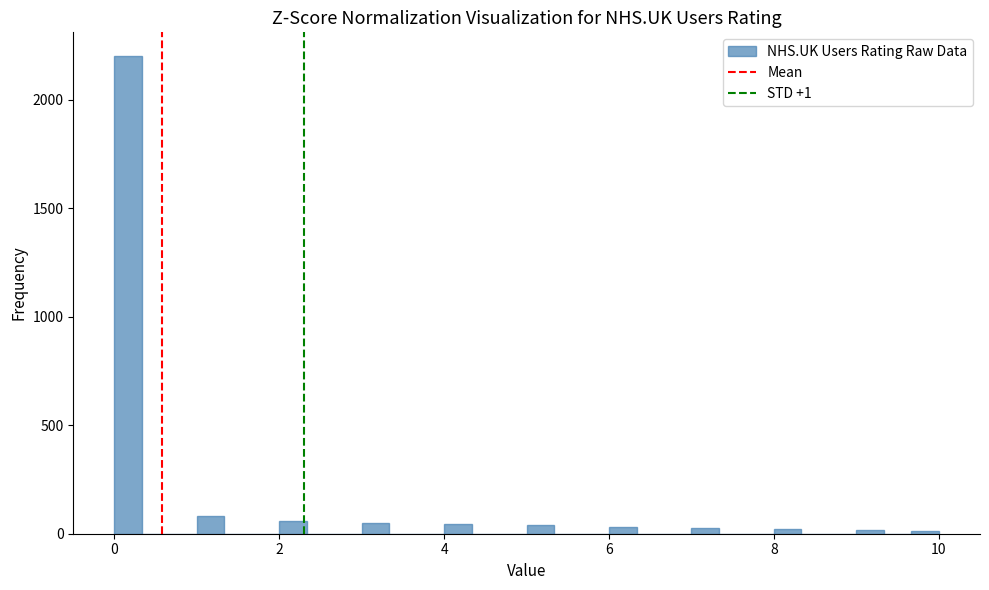

Around what value on the x-axis is the tallest bar? Give the approximate position of its centre, as read against the axis.

0.2